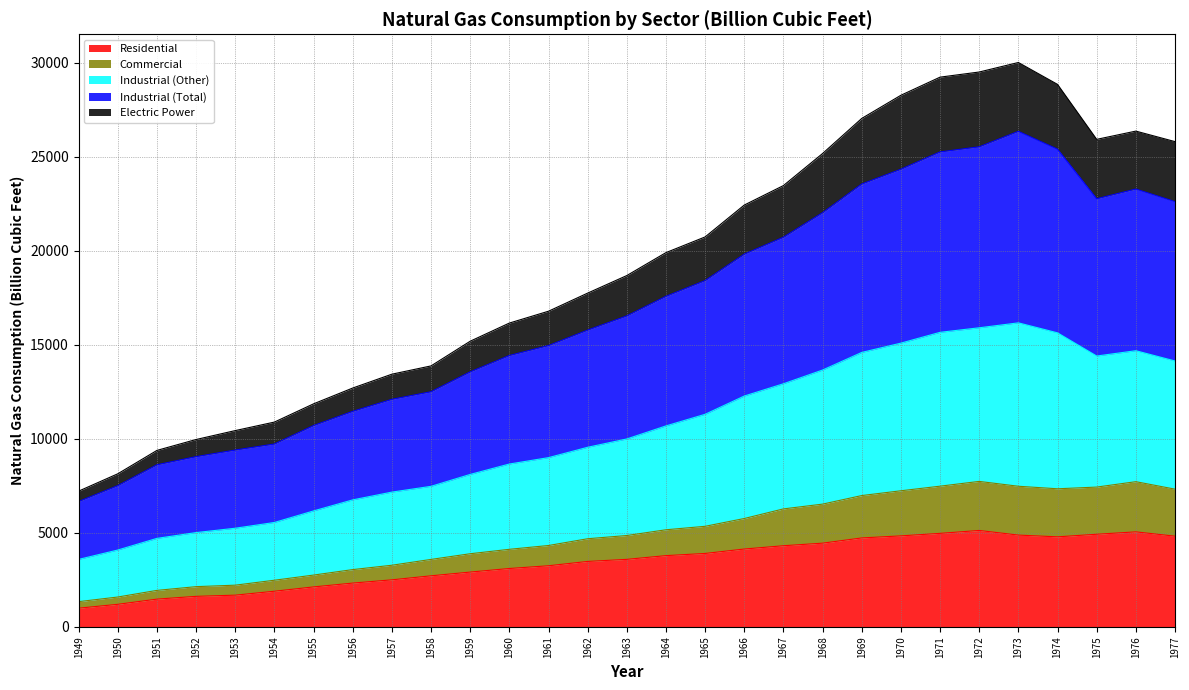

True or false: Industrial (Other) and Industrial (Total) intersect in this chart.

False